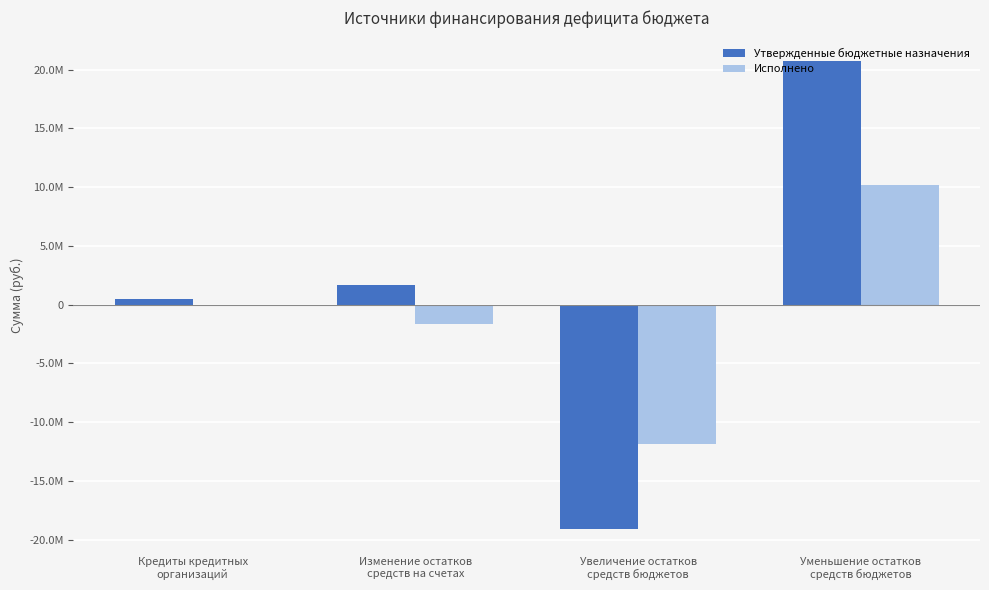

What is the difference between the second highest and minimum values in the Исполнено series?

11833077.3